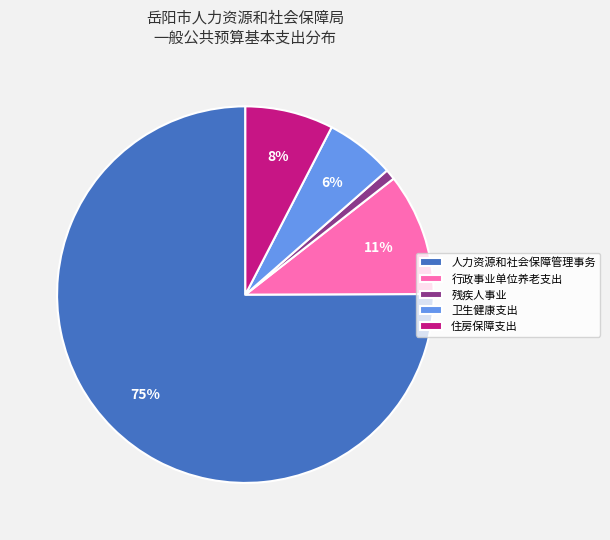

Is the sum of 人力资源和社会保障管理事务 and 行政事业单位养老支出 greater than half?

Yes